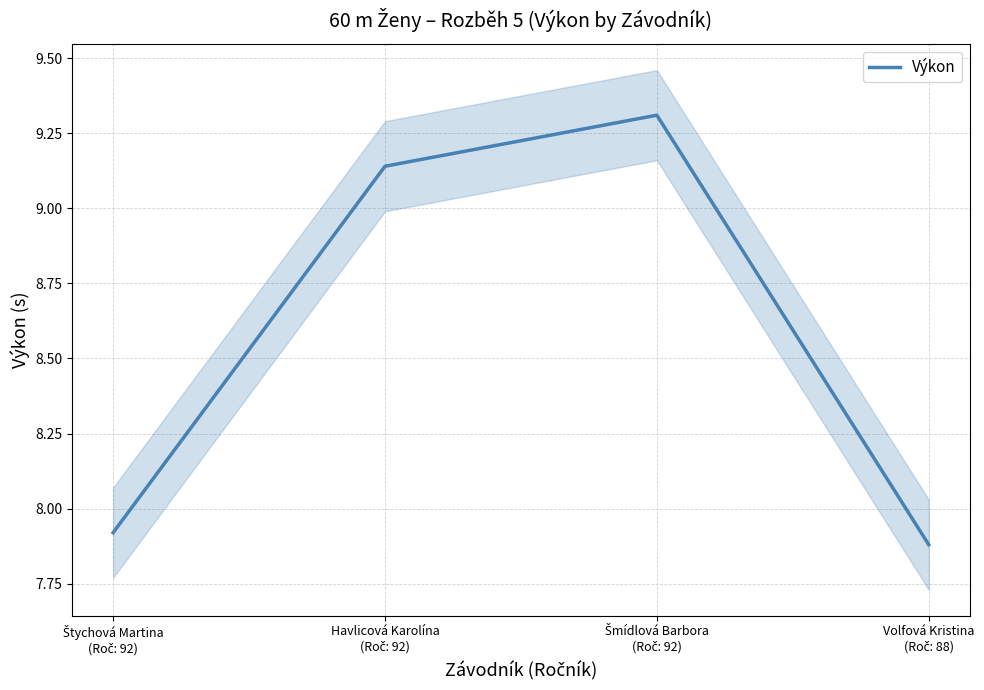

The chart shows a value of 7.9 at Volfová Kristina
(Roč: 88). True or false?

True